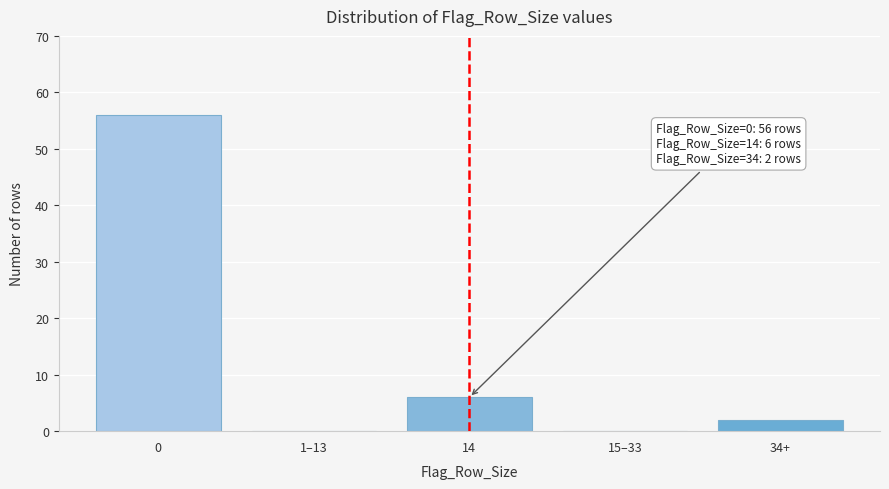

Reading left to right, extract all data points from this chart.

0=56	1–13=0	14=6	15–33=0	34+=2